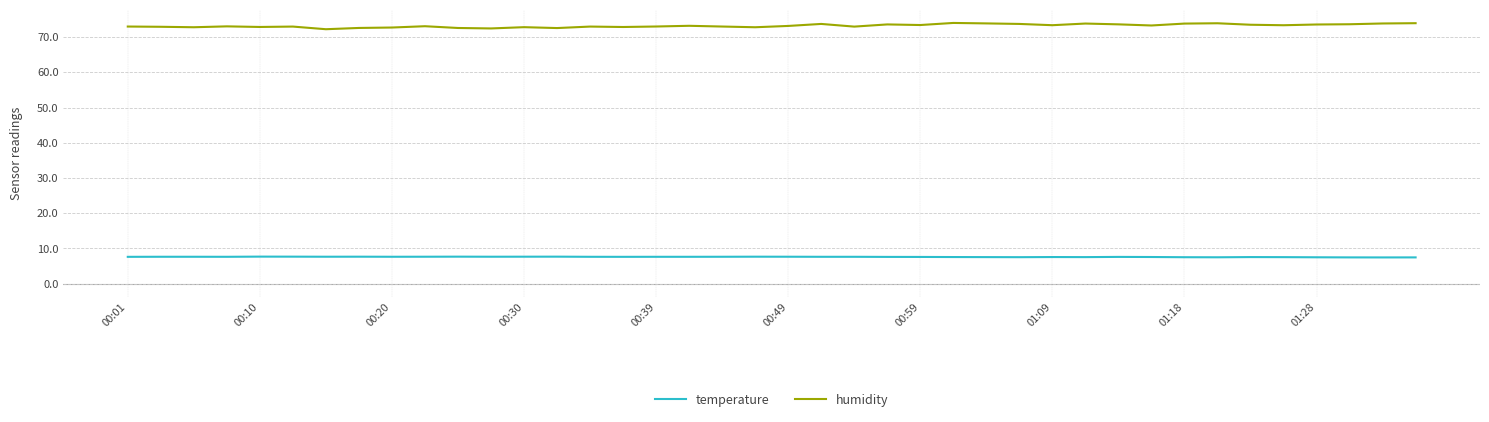

What is the smallest value displayed?

7.5